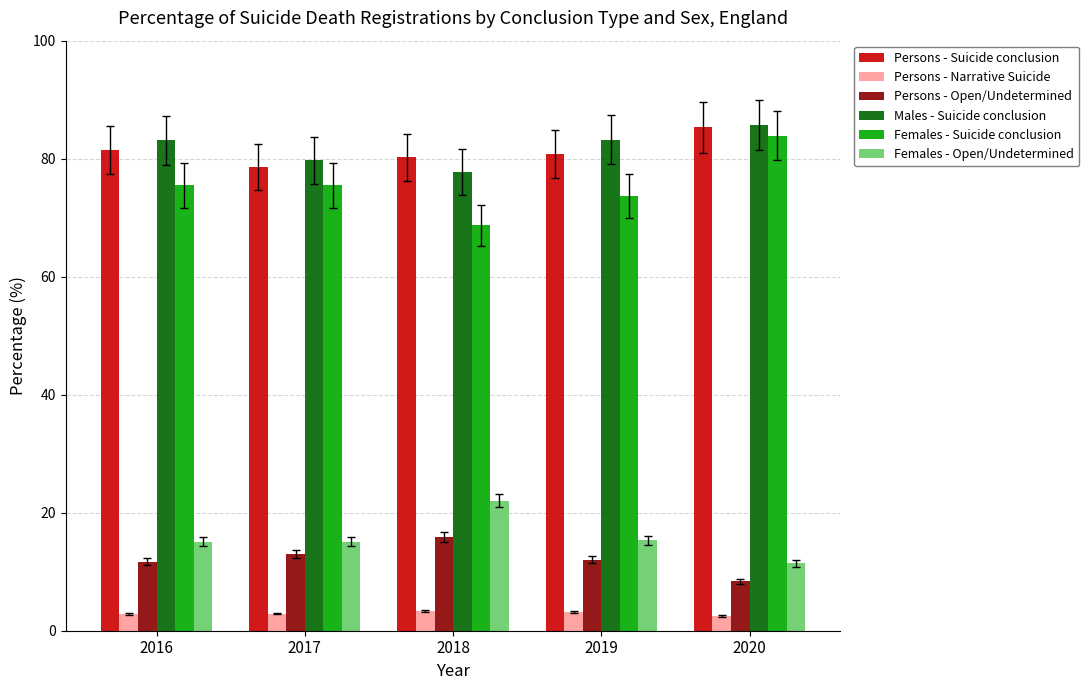

How many series are shown in this chart?

6